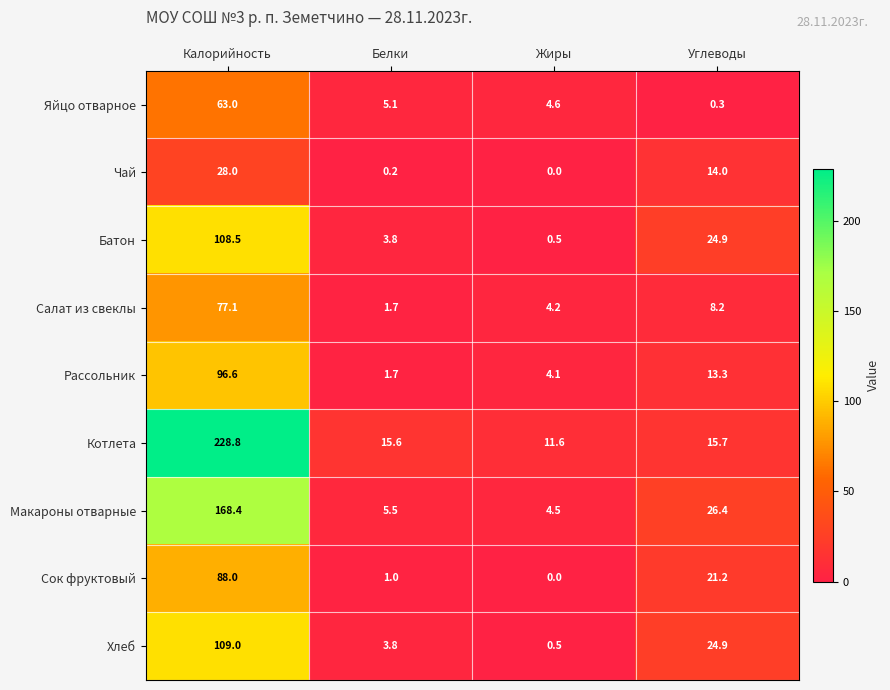

What is the sum of the Батон values at Белки and Жиры?

4.3